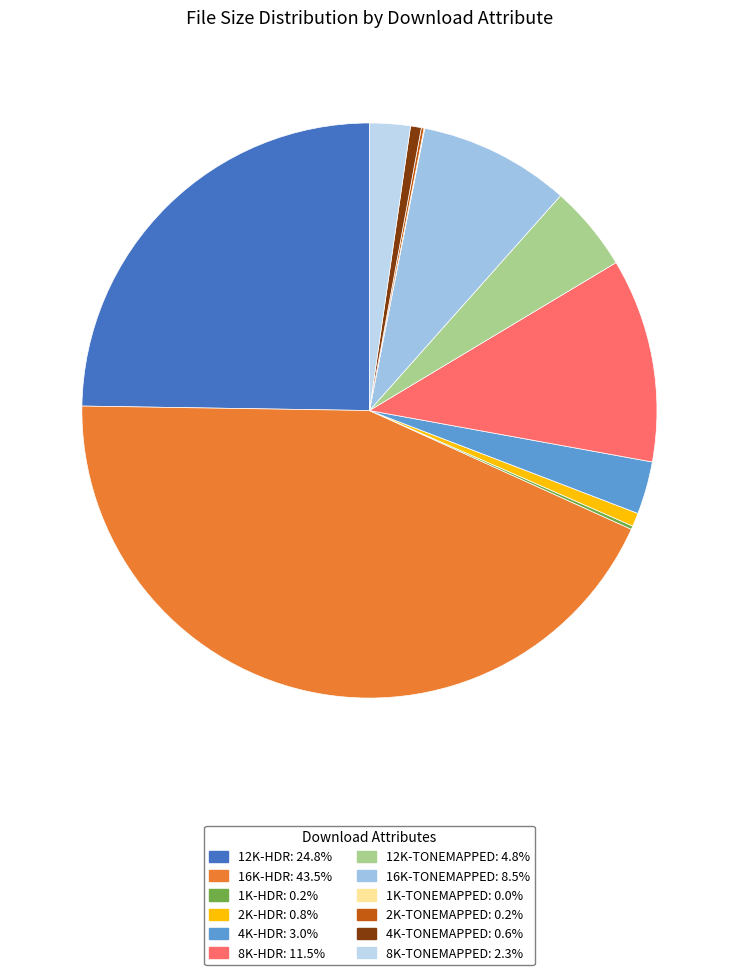

To the nearest percent, what is the difference between the largest and smallest slice percentages?

43%